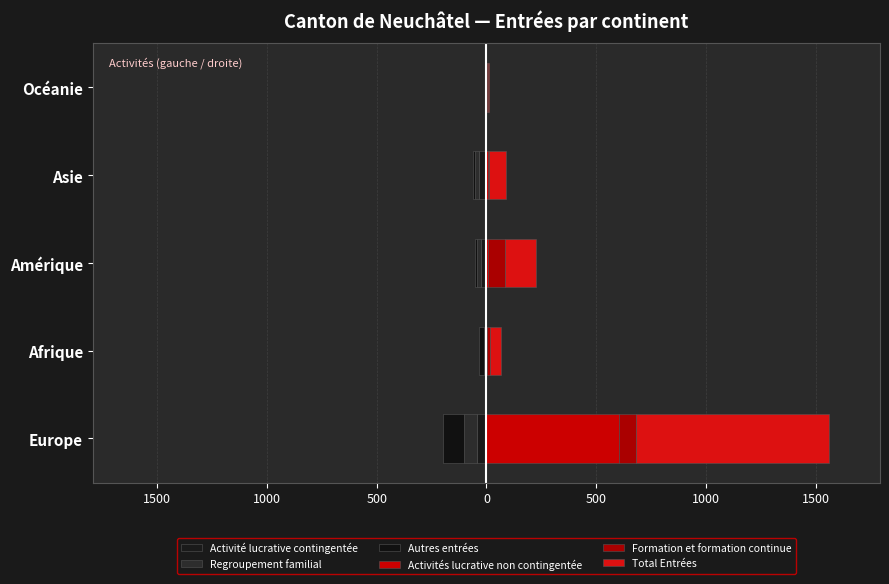

At how many categories does at least one series exceed 77?

2